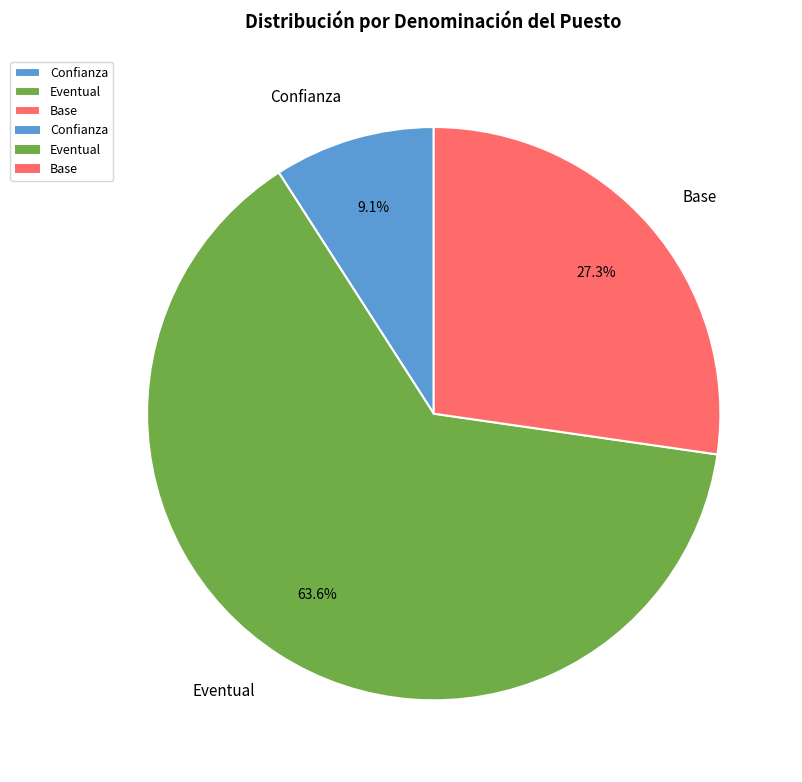

Approximately how many times larger is the value at Base compared to Confianza?

3.0